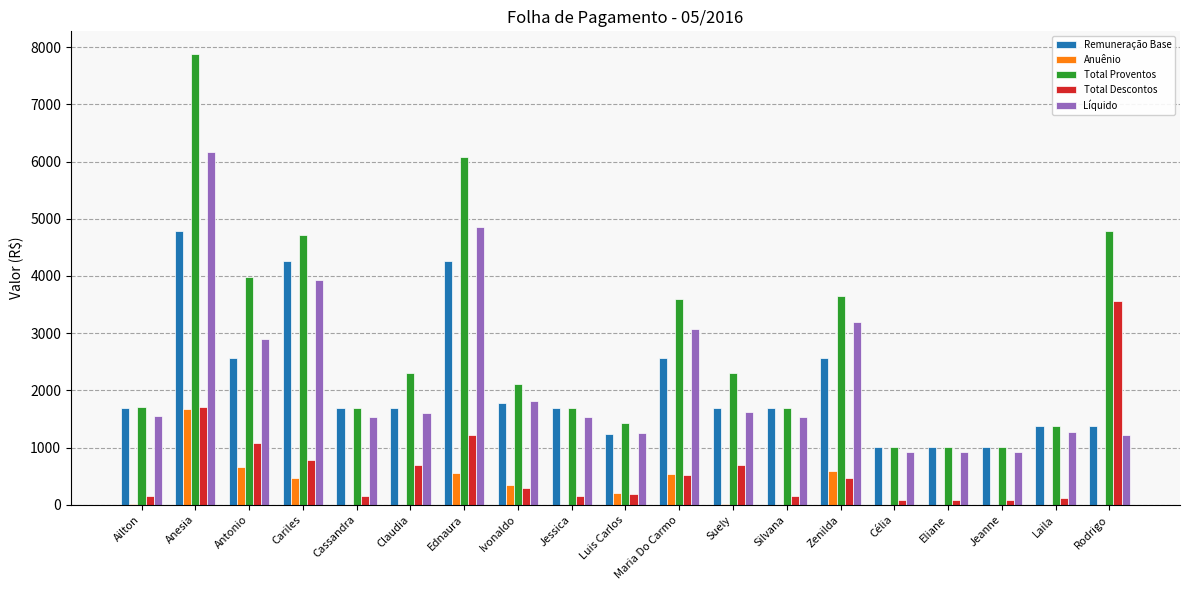

What is the sum of all Remuneração Base values?

39854.9